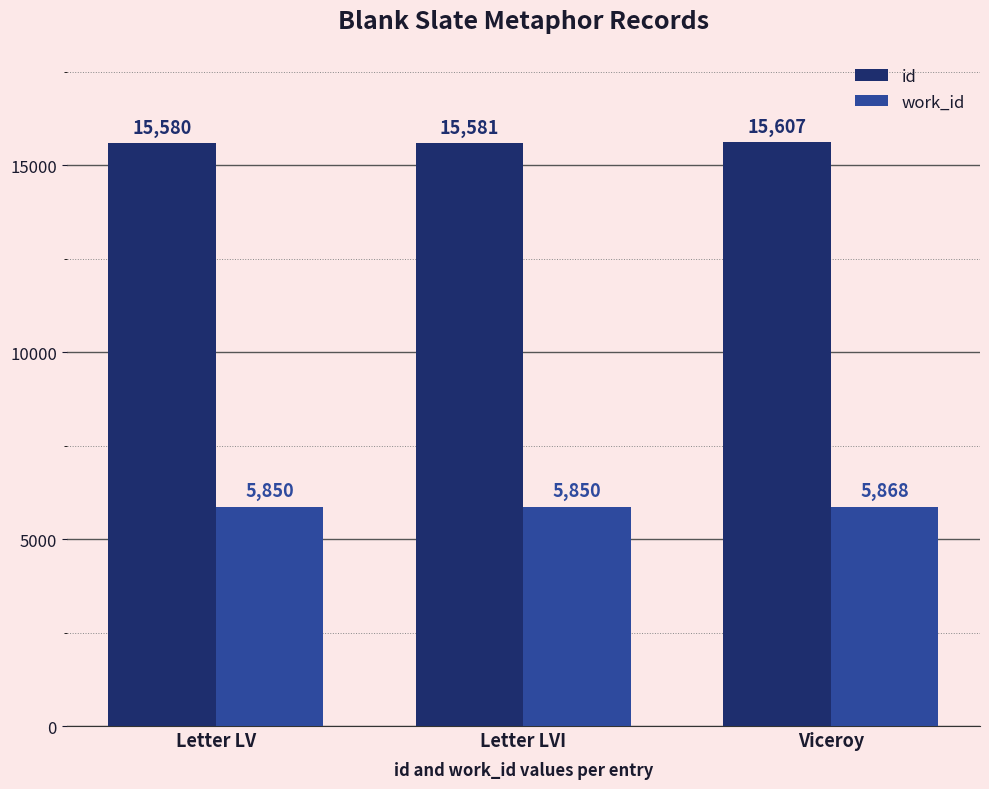

At which label is id closest to 15593?

Letter LVI